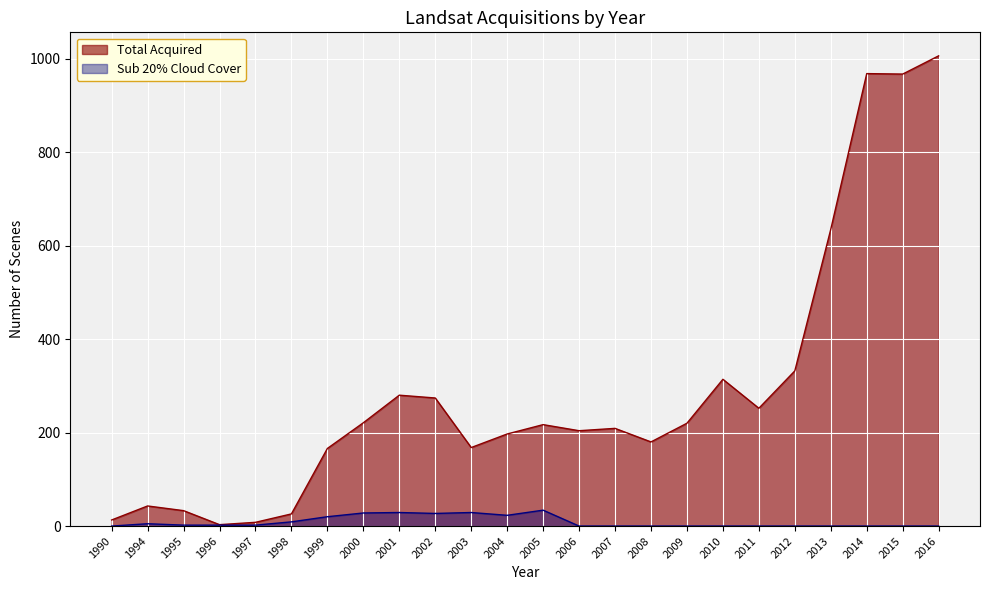

At which label is Sub 20% Cloud Cover closest to 17?

1999